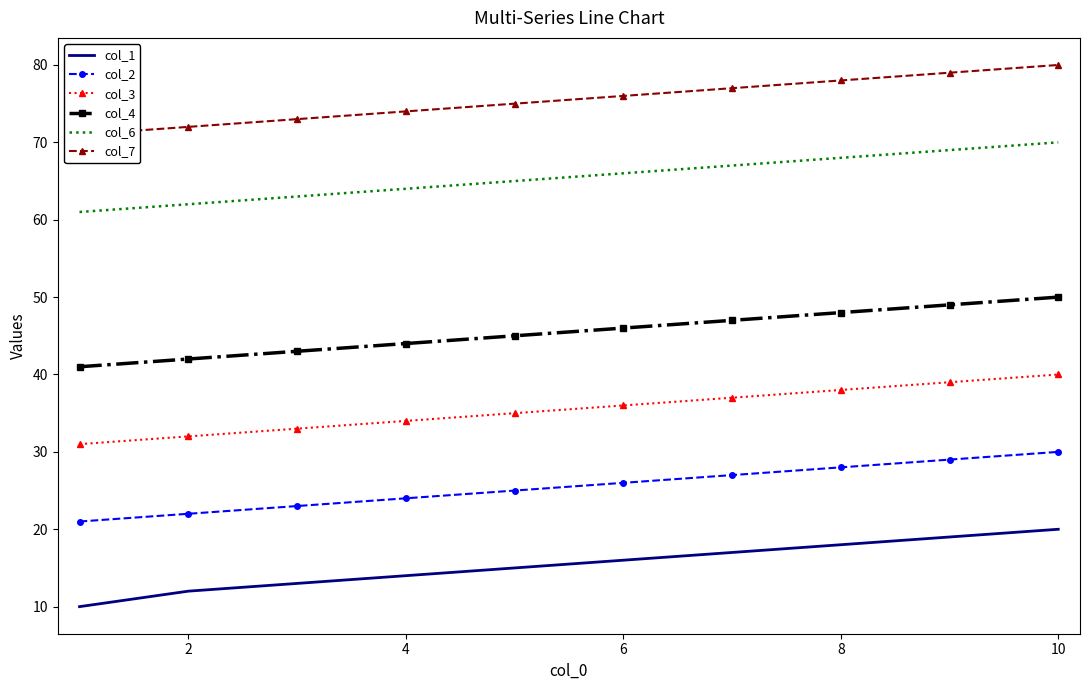

What is the minimum value for col_4?

41